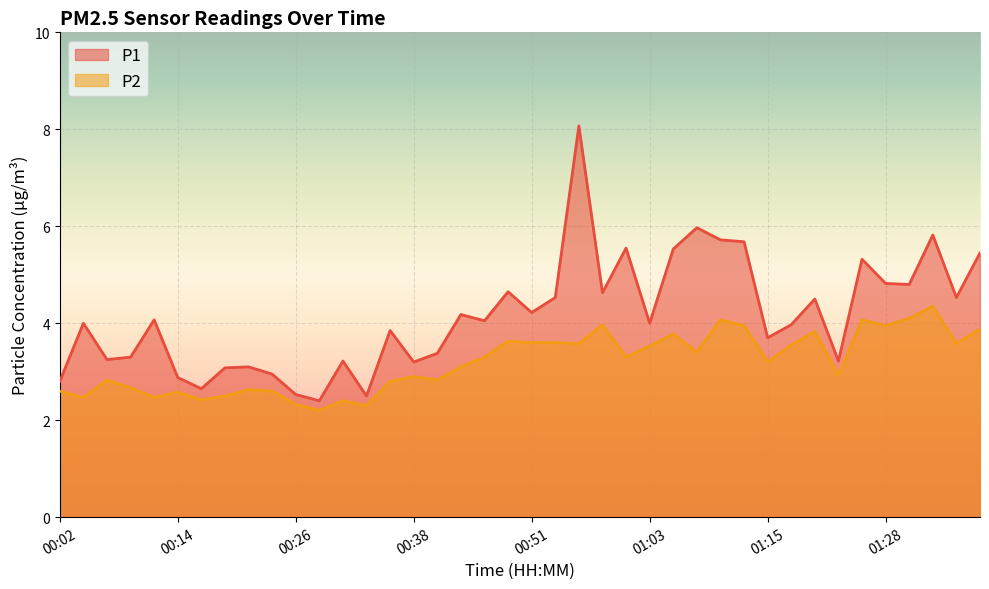

What is the average value of the P2 series?

3.2